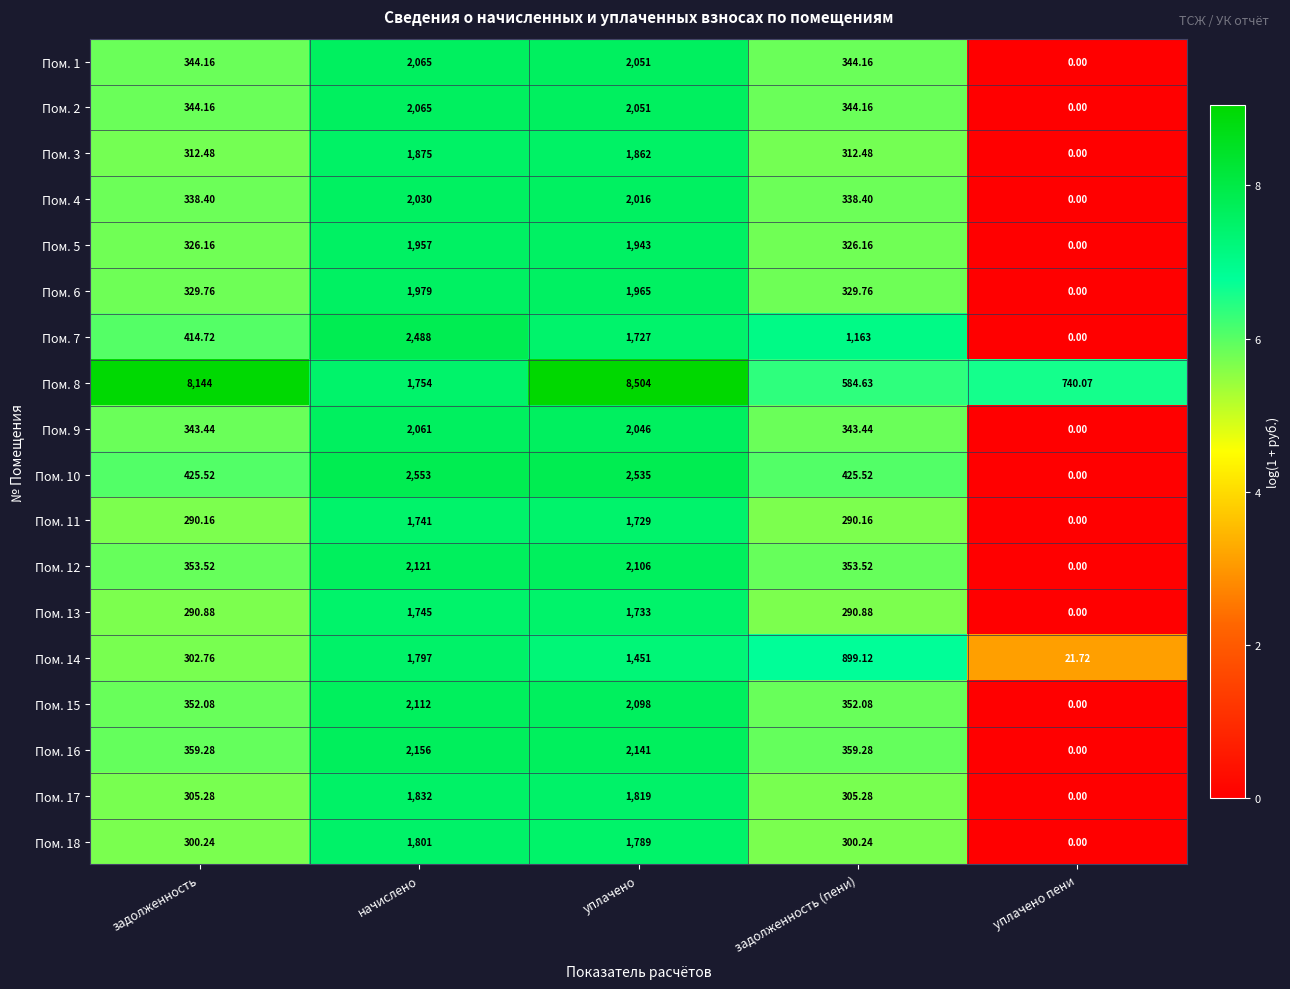

Rank the categories by Пом. 7 value from highest to lowest.

начислено, уплачено, задолженность (пени), задолженность, уплачено пени